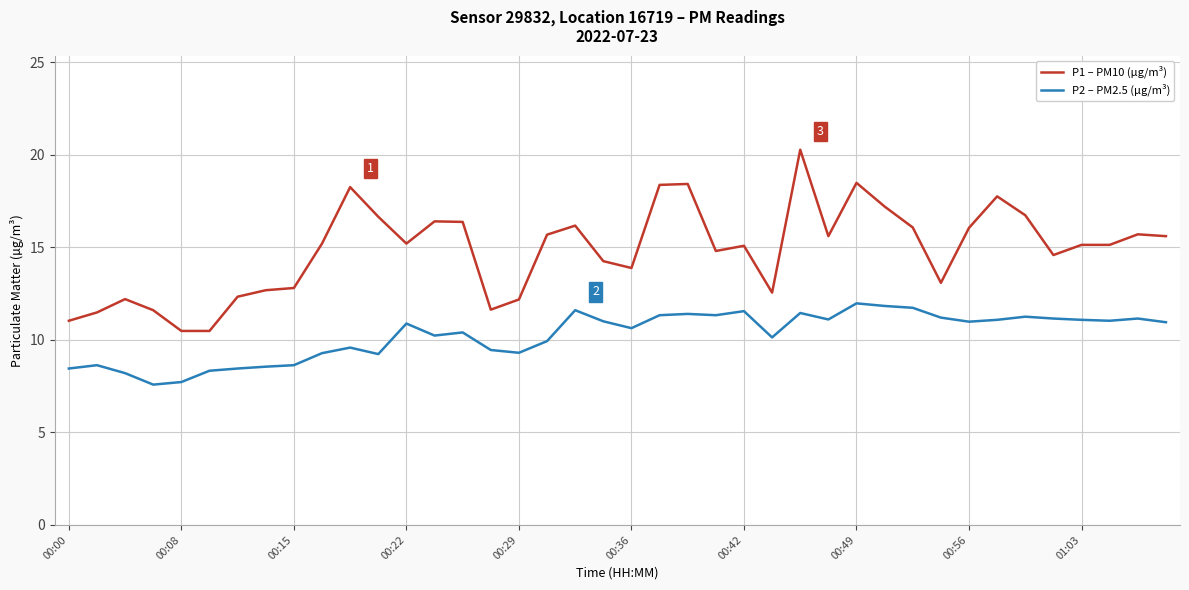

True or false: P2 – PM2.5 (µg/m³) has more than 1 points higher than both neighbors.

True